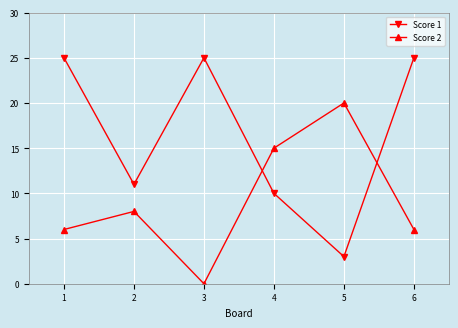

List the series in order of their peak value, lowest first.

Score 2, Score 1